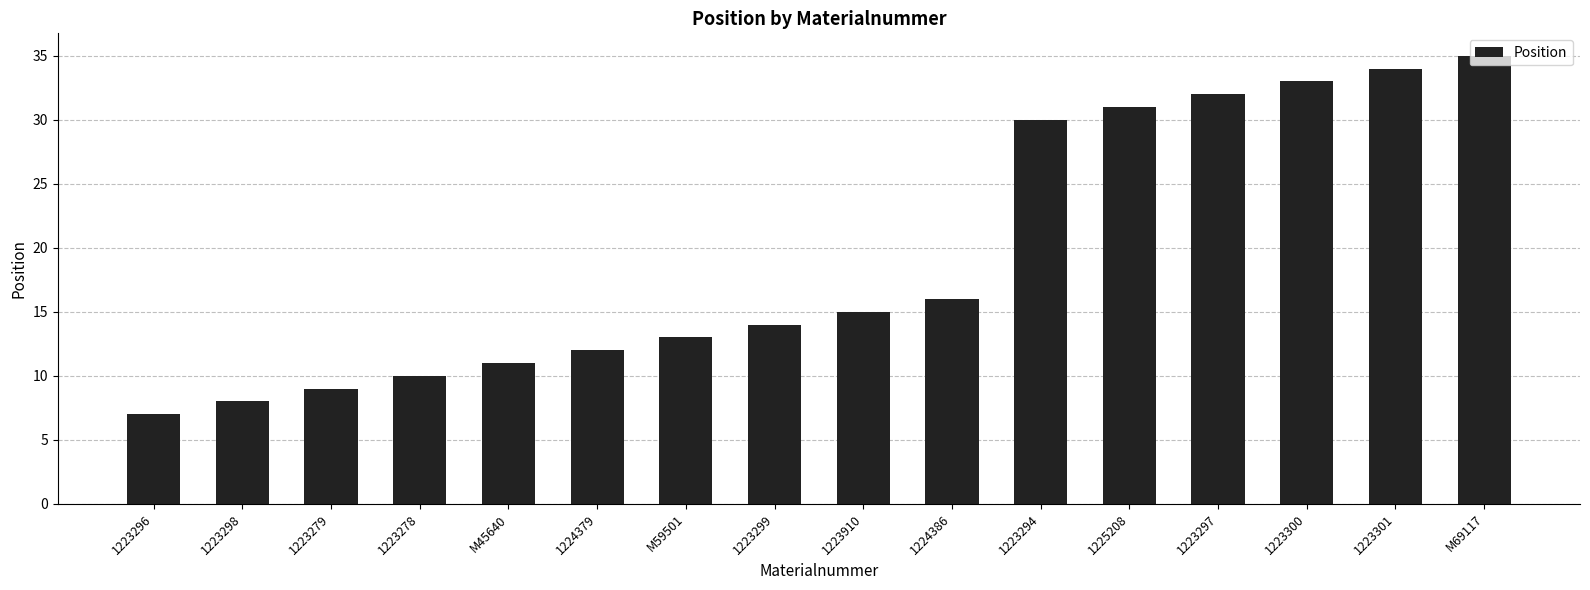

What is the maximum value shown in the chart?

35